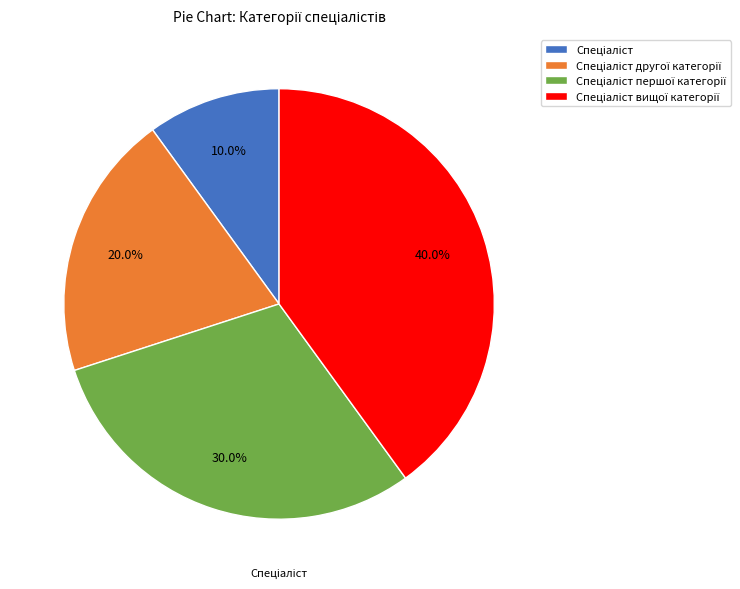

Is there a majority slice in this chart?

No